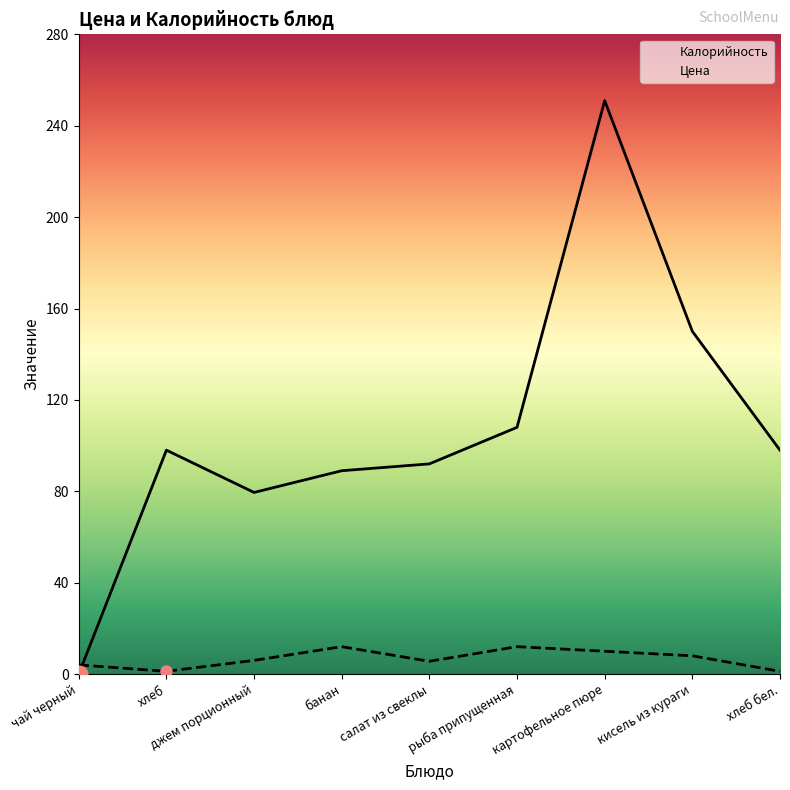

What is the minimum value for Цена?

1.2